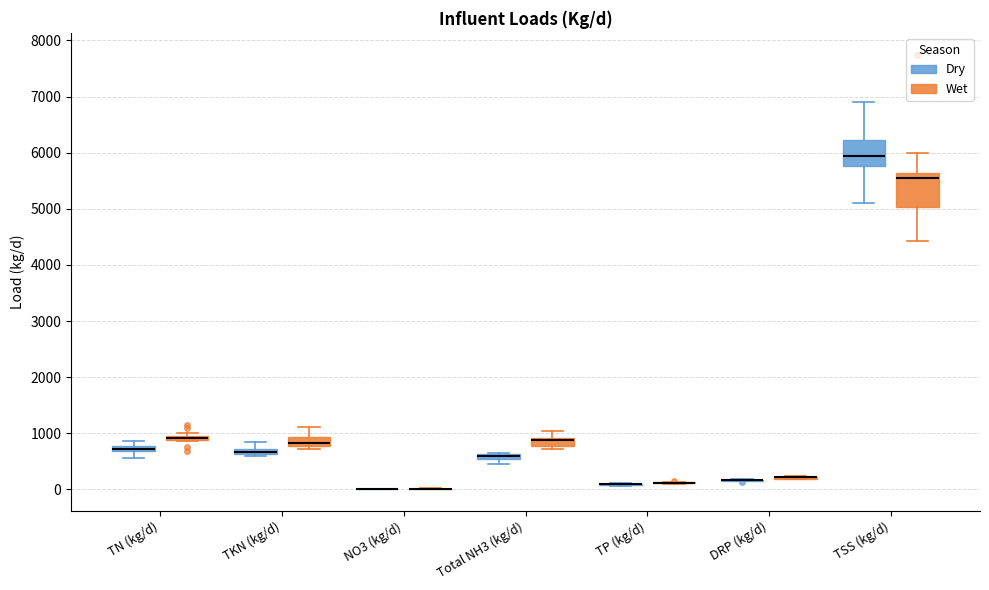

Which box is the tallest, from its lower edge to its upper edge?

TSS (kg/d) (Wet)